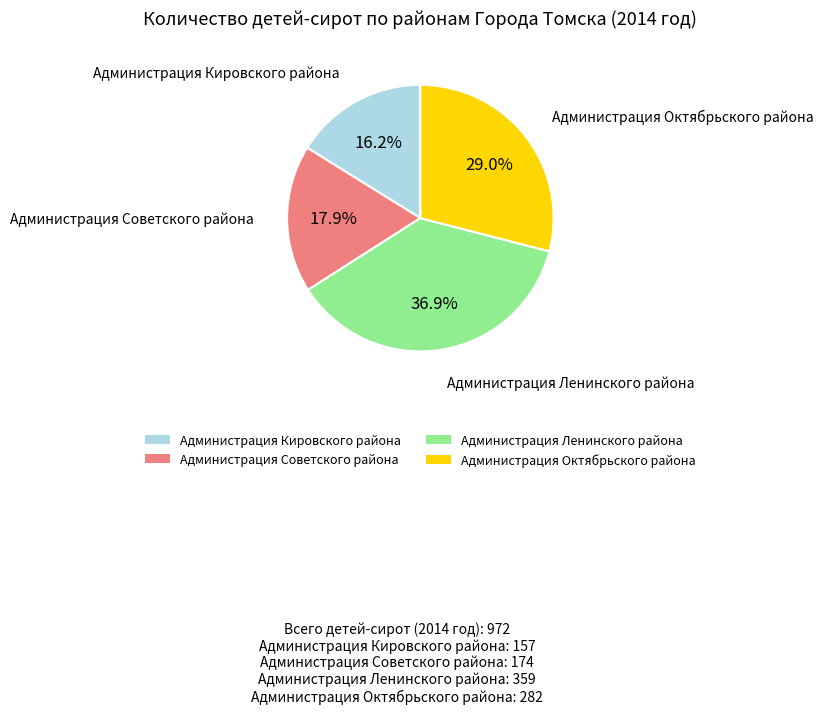

Between Администрация Ленинского района and Администрация Советского района, which is larger?

Администрация Ленинского района